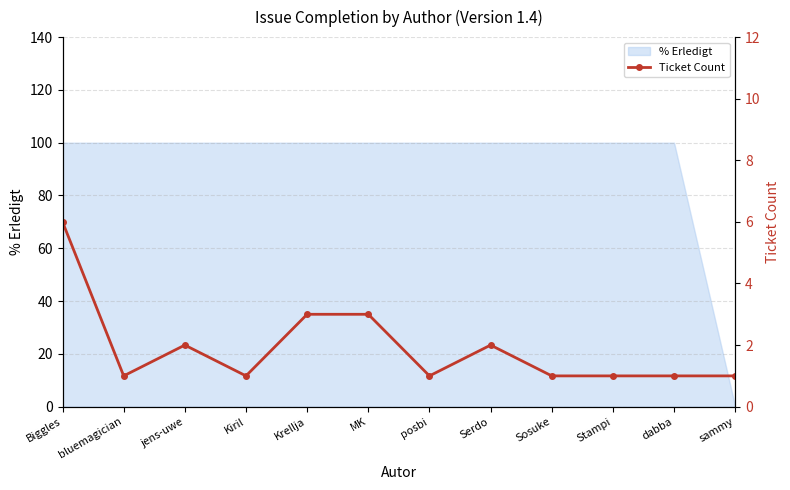

How many points are higher than both their immediate neighbors (excluding endpoints)?

2